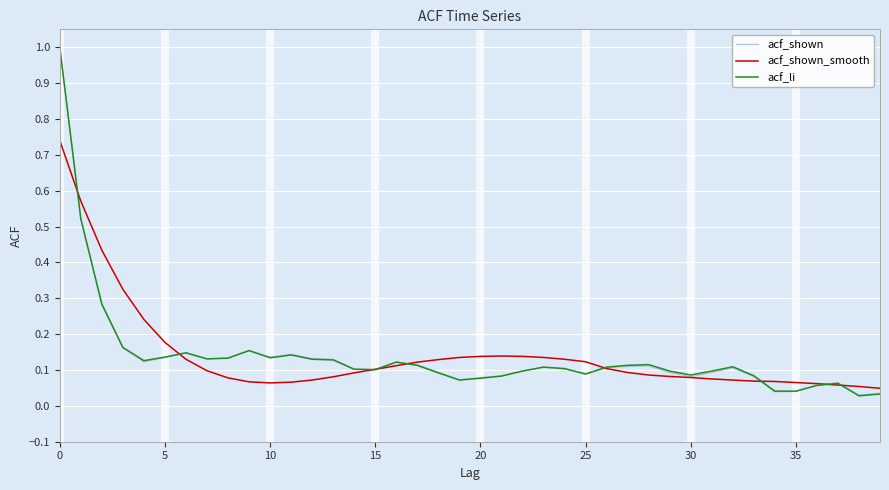

What is the greatest value displayed?

1.0